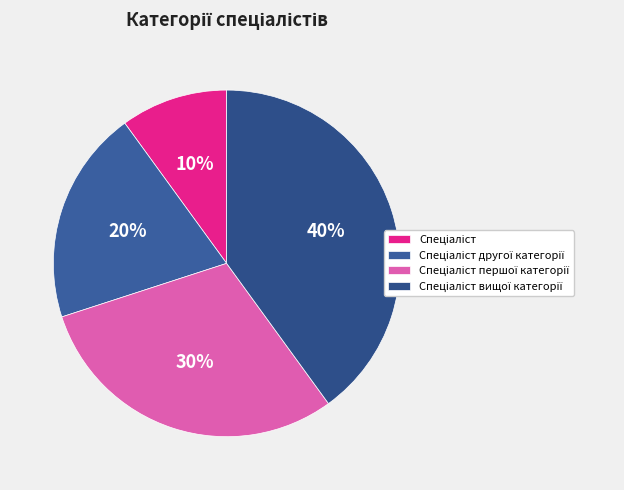

How much of the chart is everything except Спеціаліст вищої категорії?

60.0%